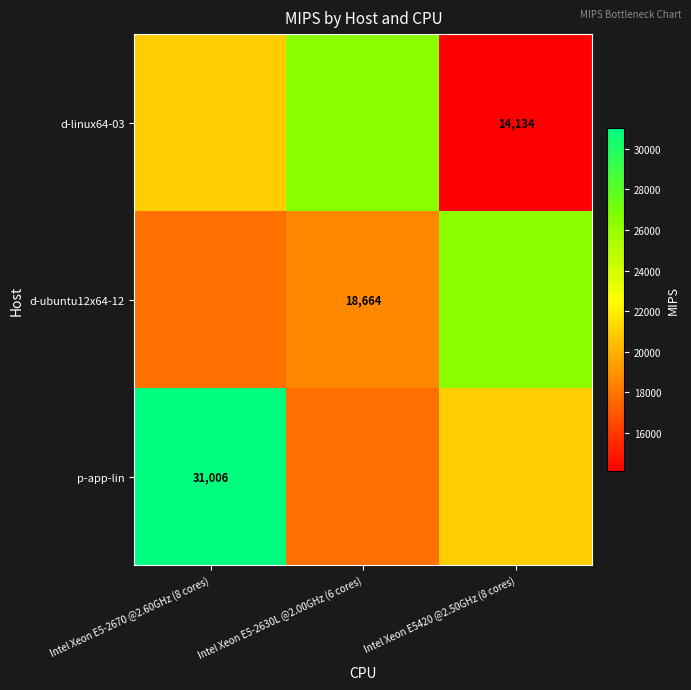

True or false: d-linux64-03 has a value of 4645.0 at Intel Xeon E5-2670 @2.60GHz (8 cores).

False